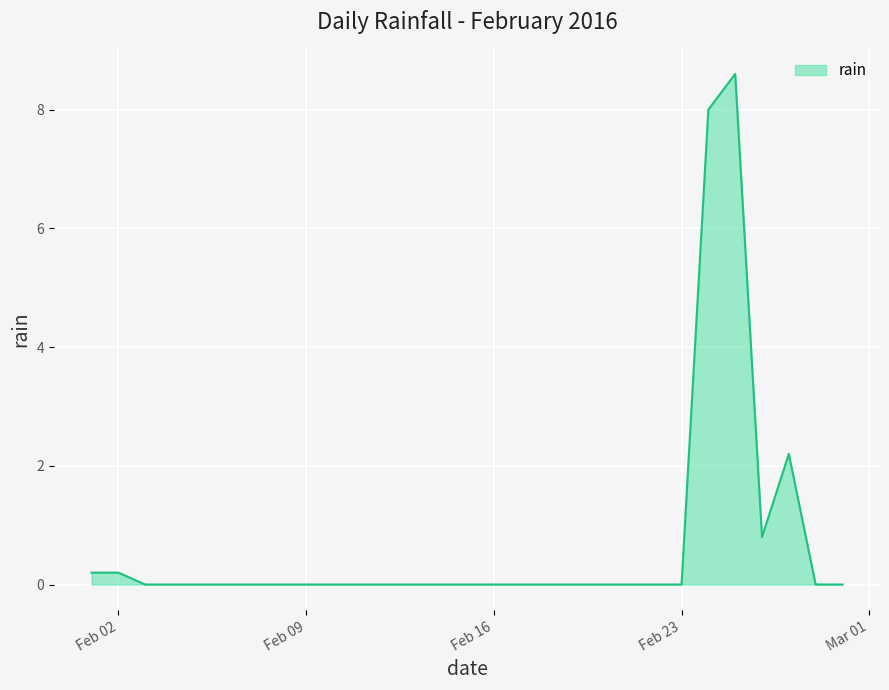

What is the greatest value displayed?

8.6